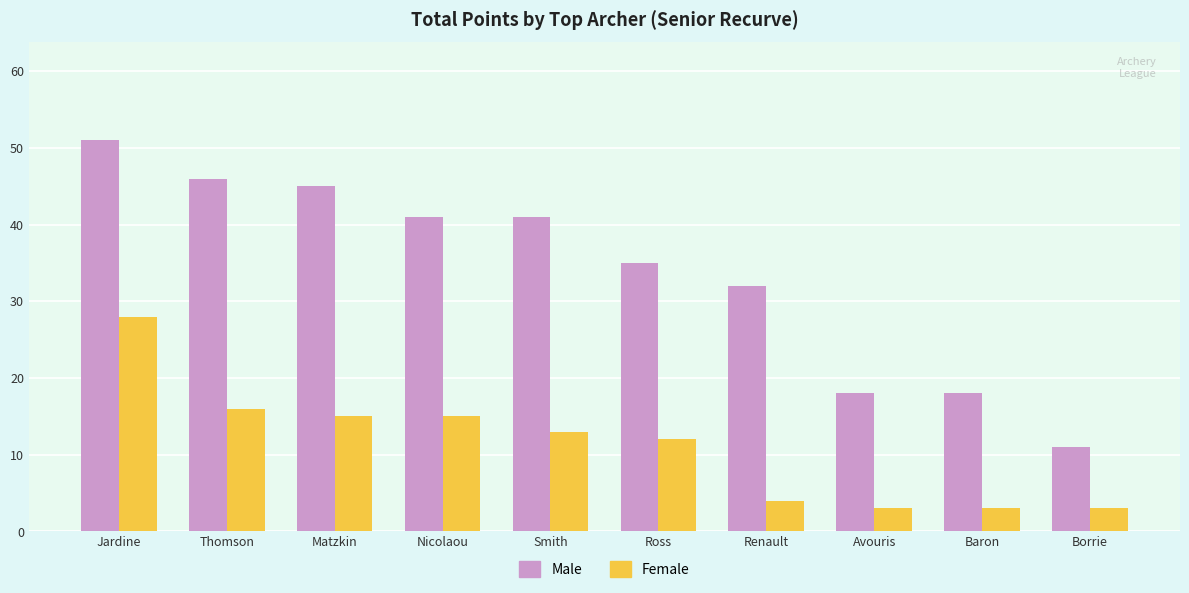

True or false: Male has a value of 51 at Jardine.

True